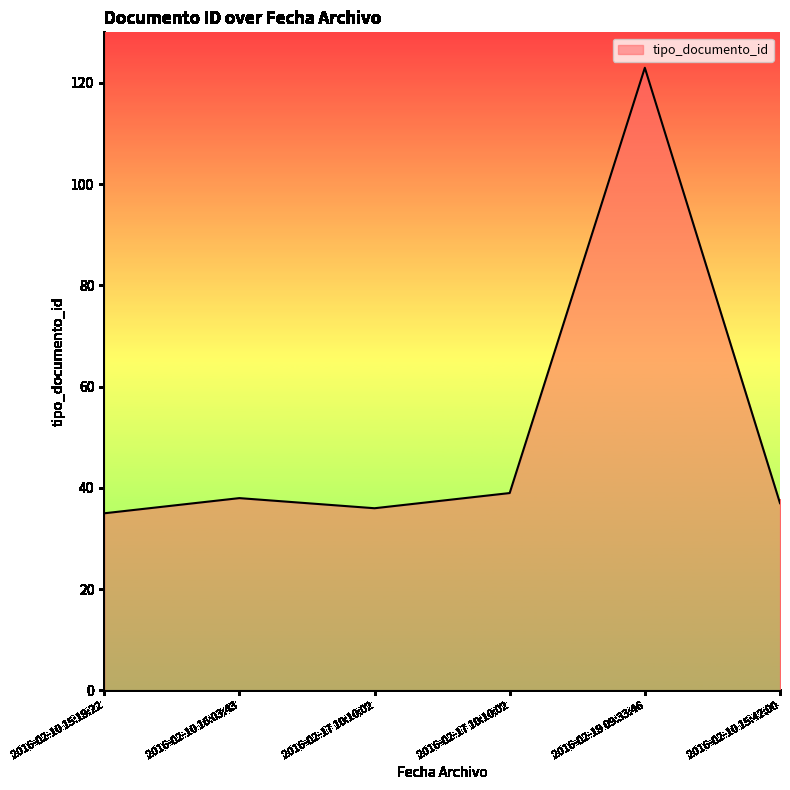

How many values are below 38?

3